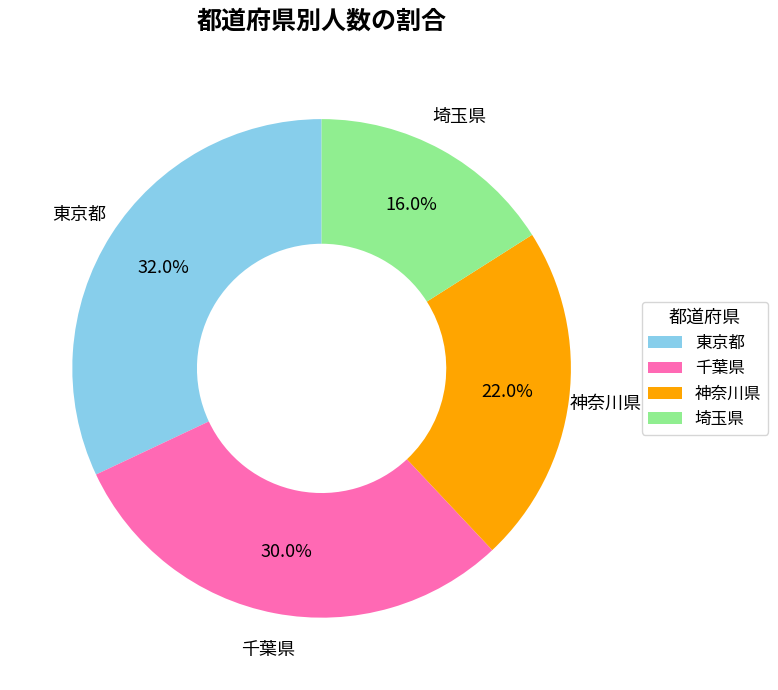

To the nearest percent, what portion does 埼玉県 represent?

16%